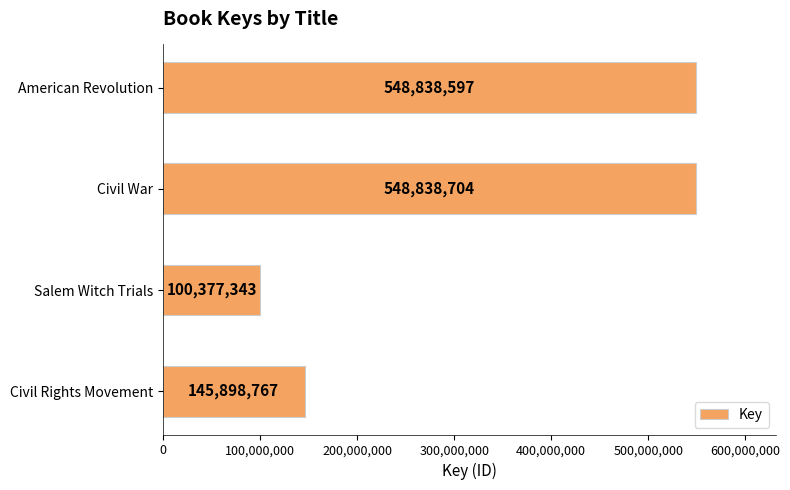

Reading bottom to top, extract all data points from this chart.

Civil Rights Movement=145898767	Salem Witch Trials=100377343	Civil War=548838704	American Revolution=548838597